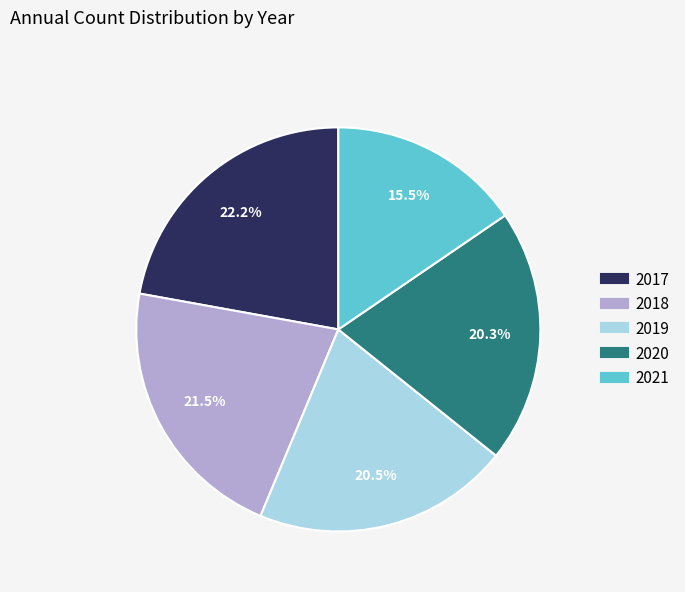

Which slice is the largest?

2017